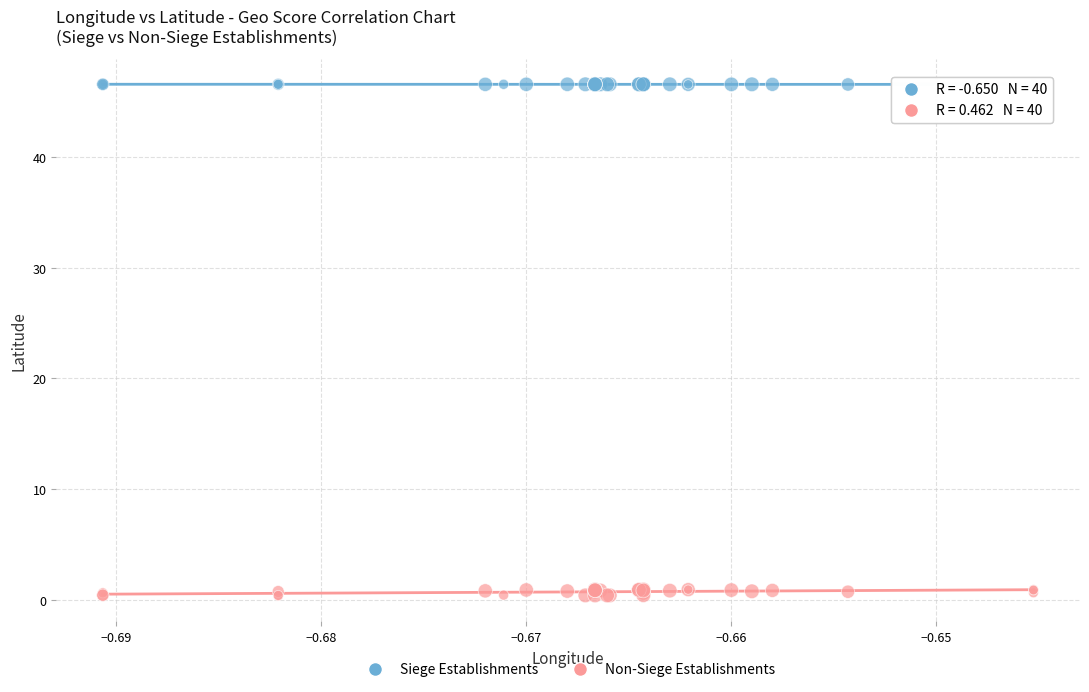

What are all the series names shown in the legend?

Siege Establishments, Non-Siege Establishments